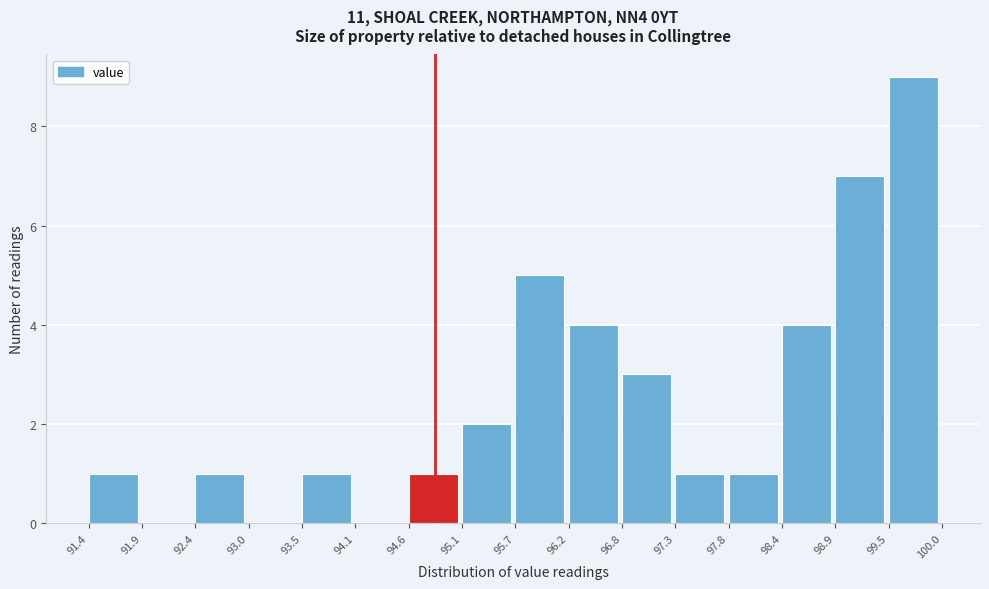

Reading left to right, transcribe this chart: for each bar, give the range it covers on the x-axis and its height. The values are not printed on the chart, so give them approximately, as read against the axis.

91.4 to 91.9: 1
91.9 to 92.4: 0
92.4 to 93.0: 1
93.0 to 93.5: 0
93.5 to 94.1: 1
94.1 to 94.6: 0
94.6 to 95.1: 1
95.1 to 95.7: 2
95.7 to 96.2: 5
96.2 to 96.8: 4
96.8 to 97.3: 3
97.3 to 97.8: 1
97.8 to 98.4: 1
98.4 to 98.9: 4
98.9 to 99.5: 7
99.5 to 100.0: 9